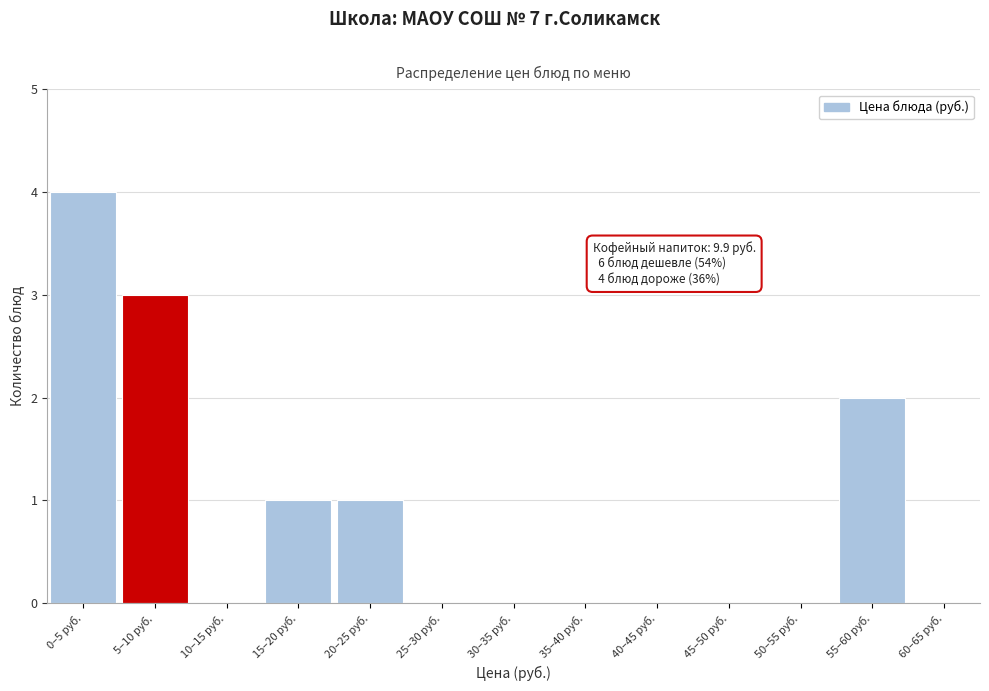

Reading left to right, list all the values displayed in this chart.

0–5 руб.=4	5–10 руб.=3	10–15 руб.=0	15–20 руб.=1	20–25 руб.=1	25–30 руб.=0	30–35 руб.=0	35–40 руб.=0	40–45 руб.=0	45–50 руб.=0	50–55 руб.=0	55–60 руб.=2	60–65 руб.=0